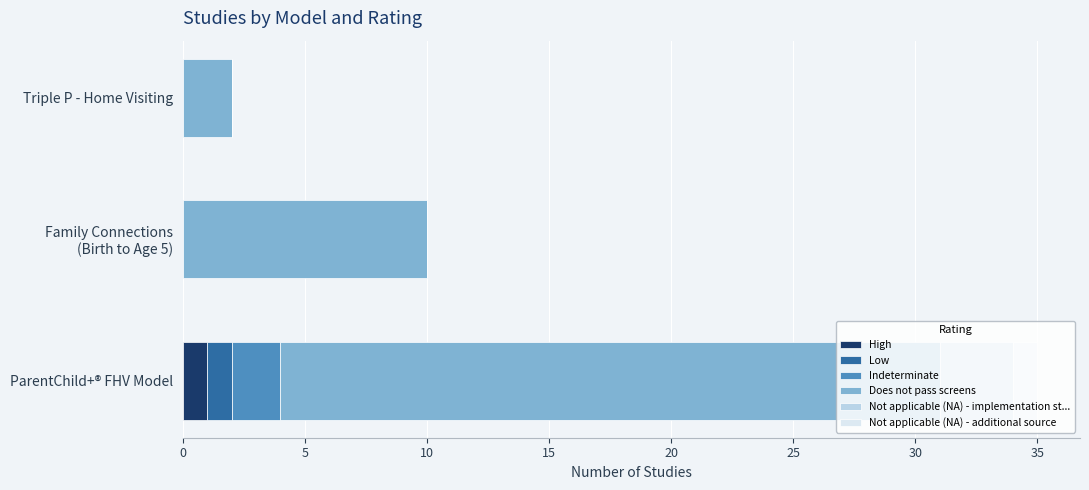

The High series shows 1 at ParentChild+® FHV Model. True or false?

True